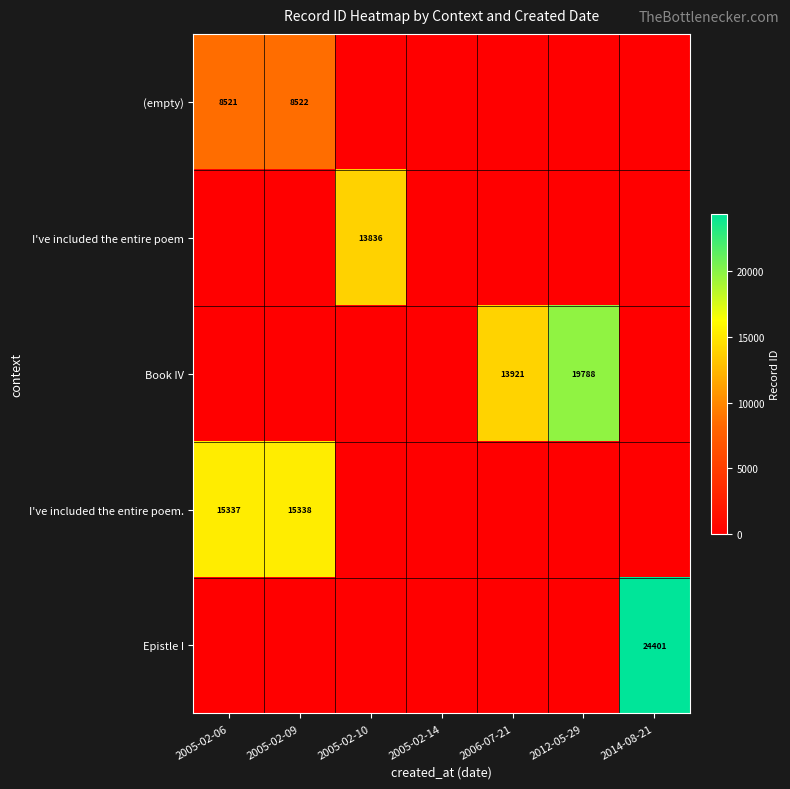

At how many categories does at least one series exceed 14817?

4